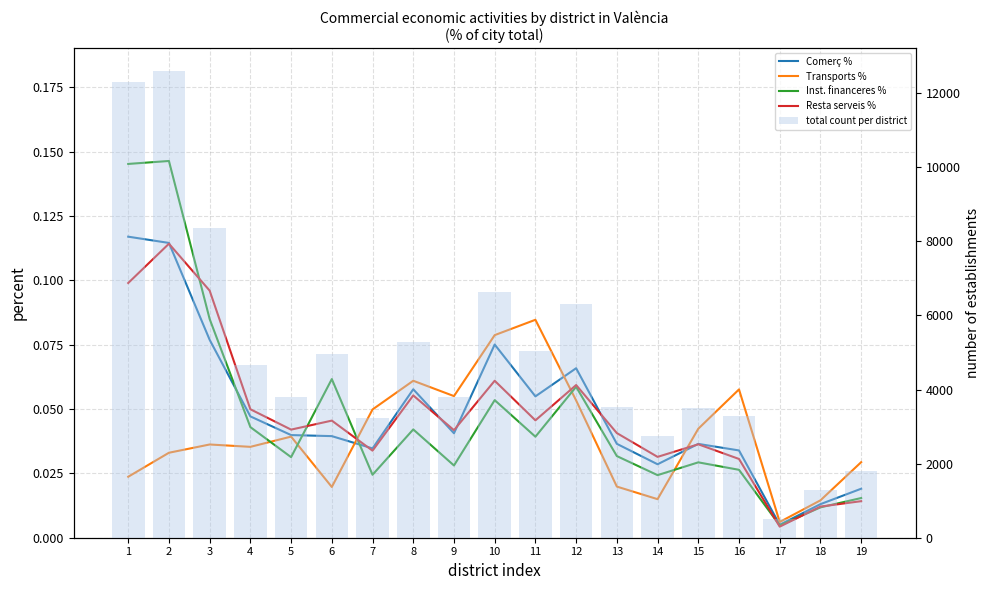

List the labels in order of total count per district value, largest first.

2, 1, 3, 10, 12, 8, 11, 6, 4, 5, 9, 13, 15, 16, 7, 14, 19, 18, 17